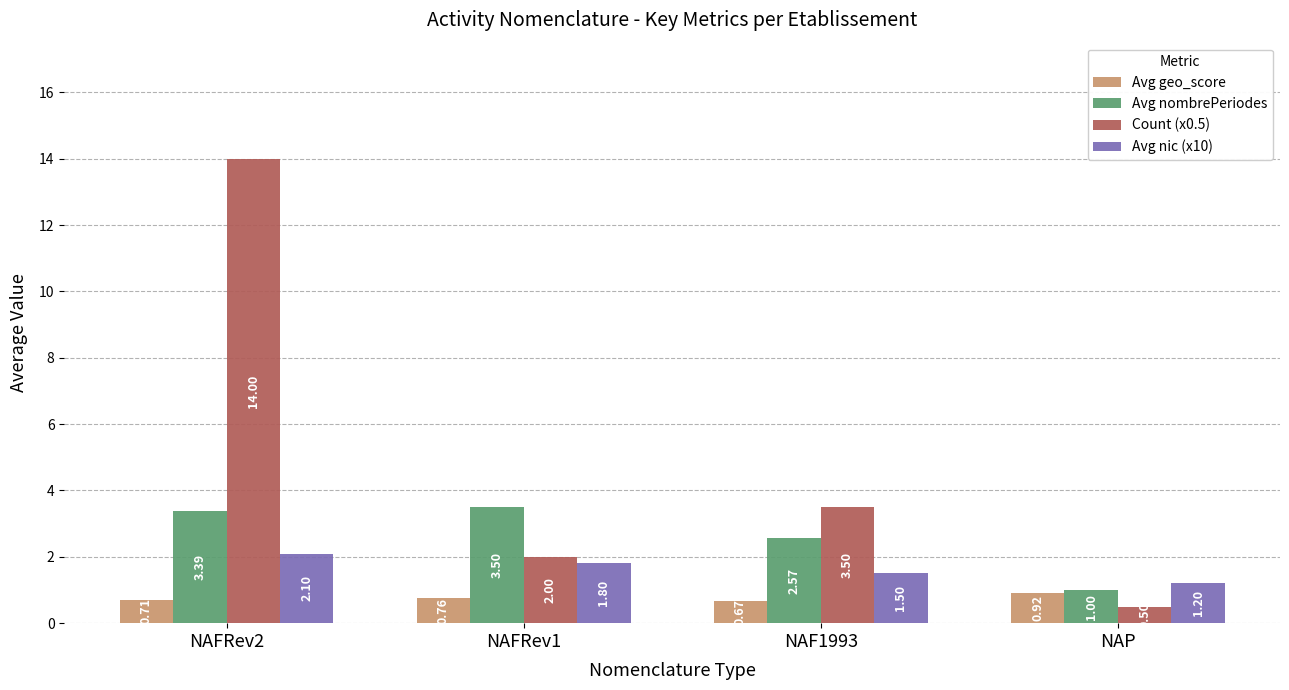

Which category has the highest value across all series?

NAFRev2